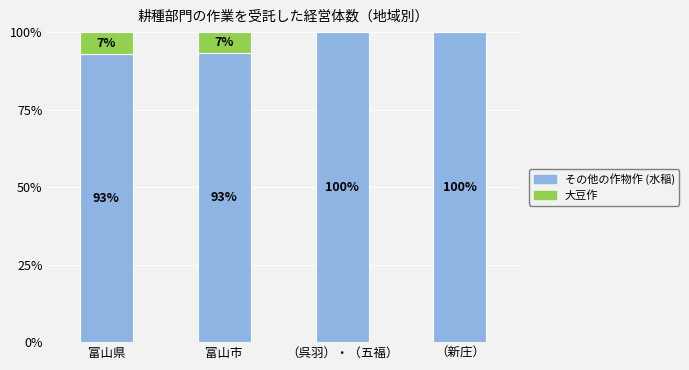

What is the total value across all series at （呉羽）・（五福）?

100.0